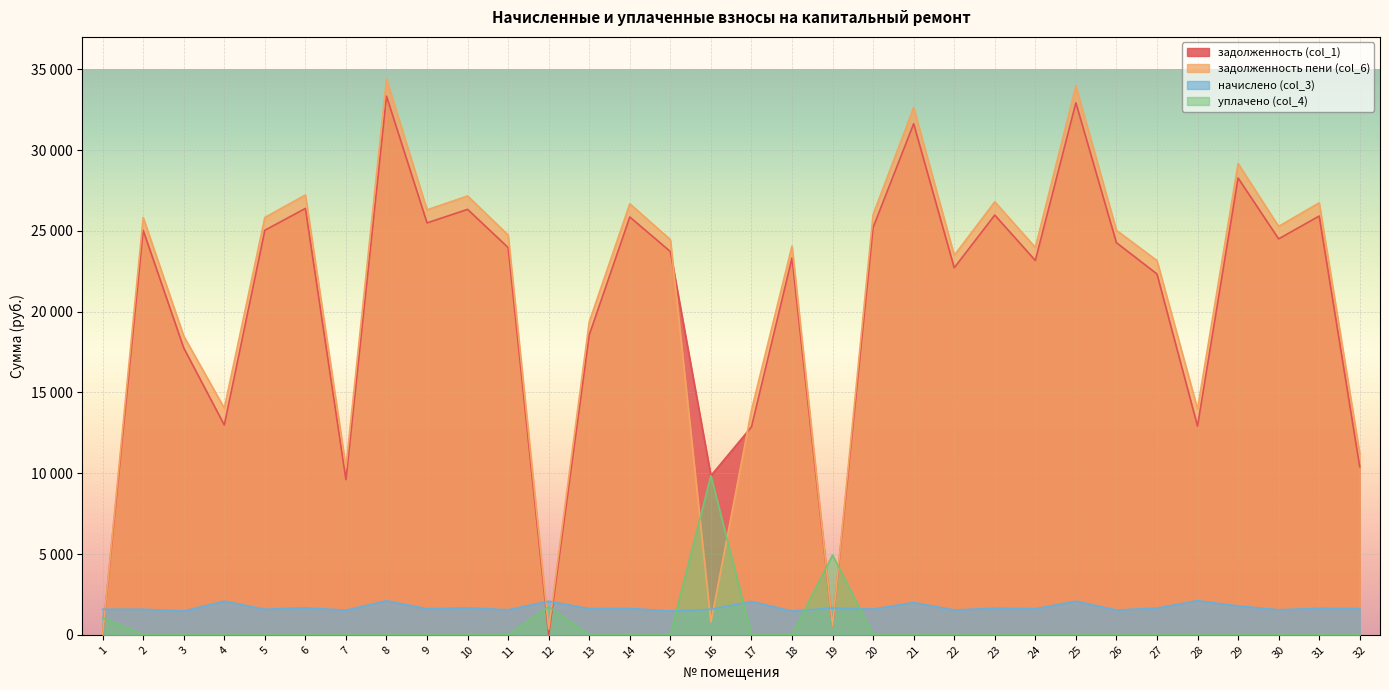

List the labels in order of уплачено (col_4) value, smallest first.

2, 3, 4, 5, 6, 7, 8, 9, 10, 11, 13, 14, 15, 17, 18, 20, 21, 22, 23, 24, 25, 26, 27, 28, 29, 30, 31, 32, 1, 12, 19, 16